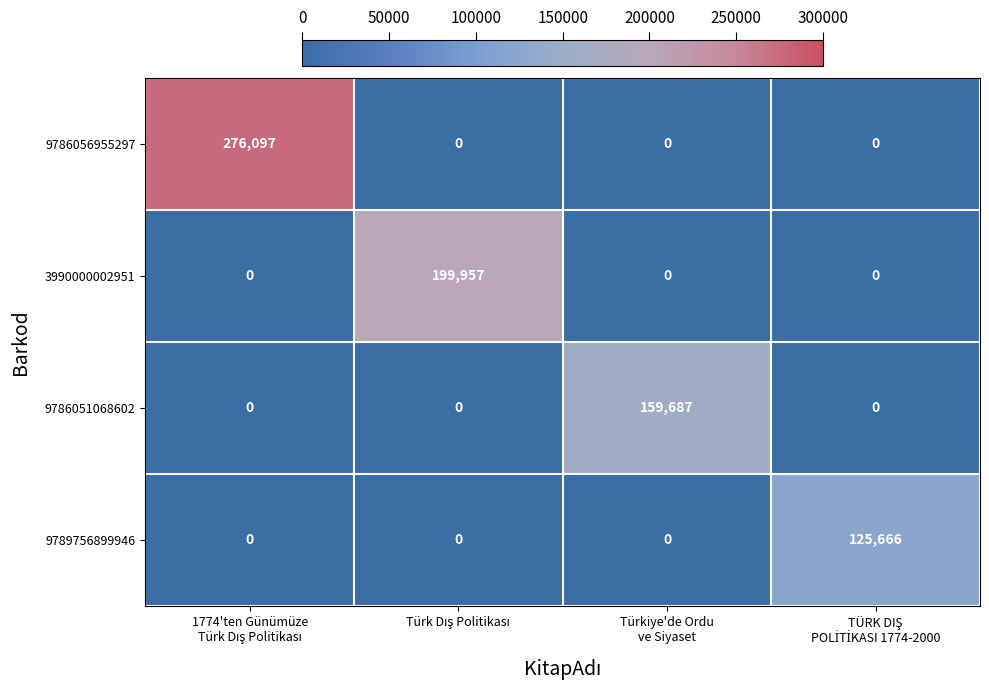

Which series has the largest total across all categories?

9786056955297